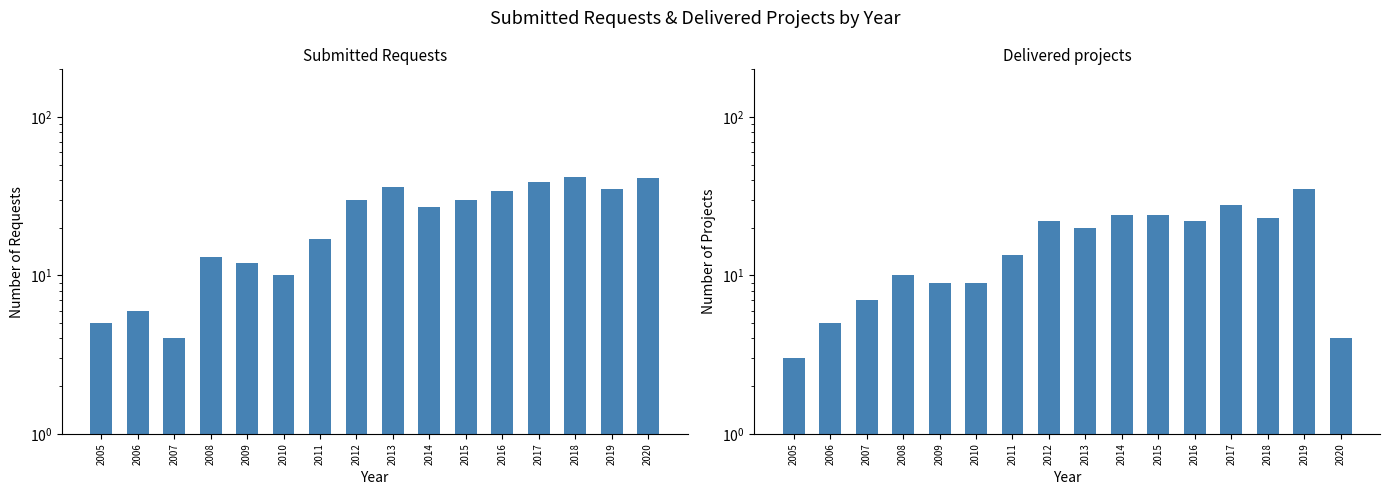

What is the difference between the maximum and second lowest values in the Delivered projects series?

31.0